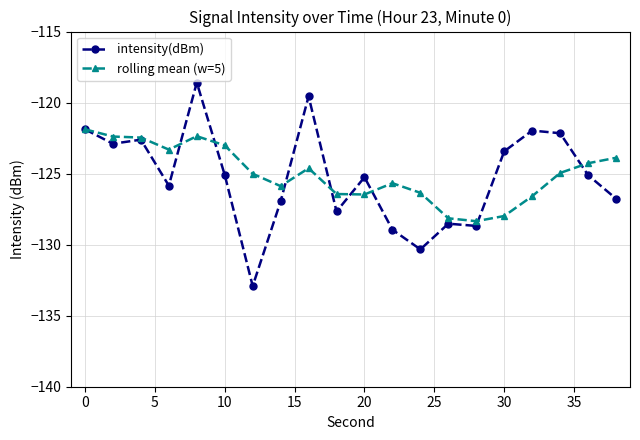

What is the smallest value displayed?

-132.9